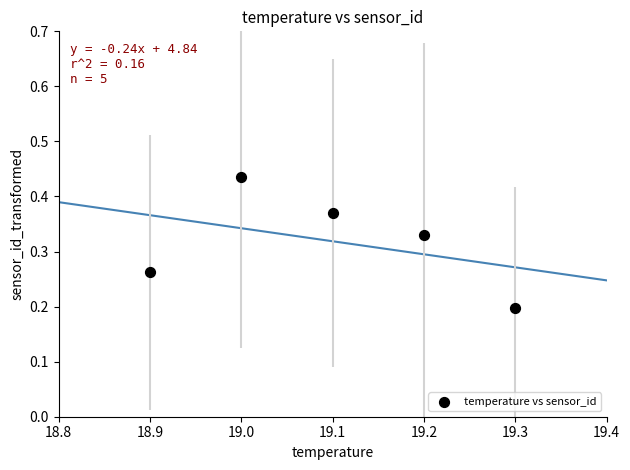

What is the average X value?

19.1